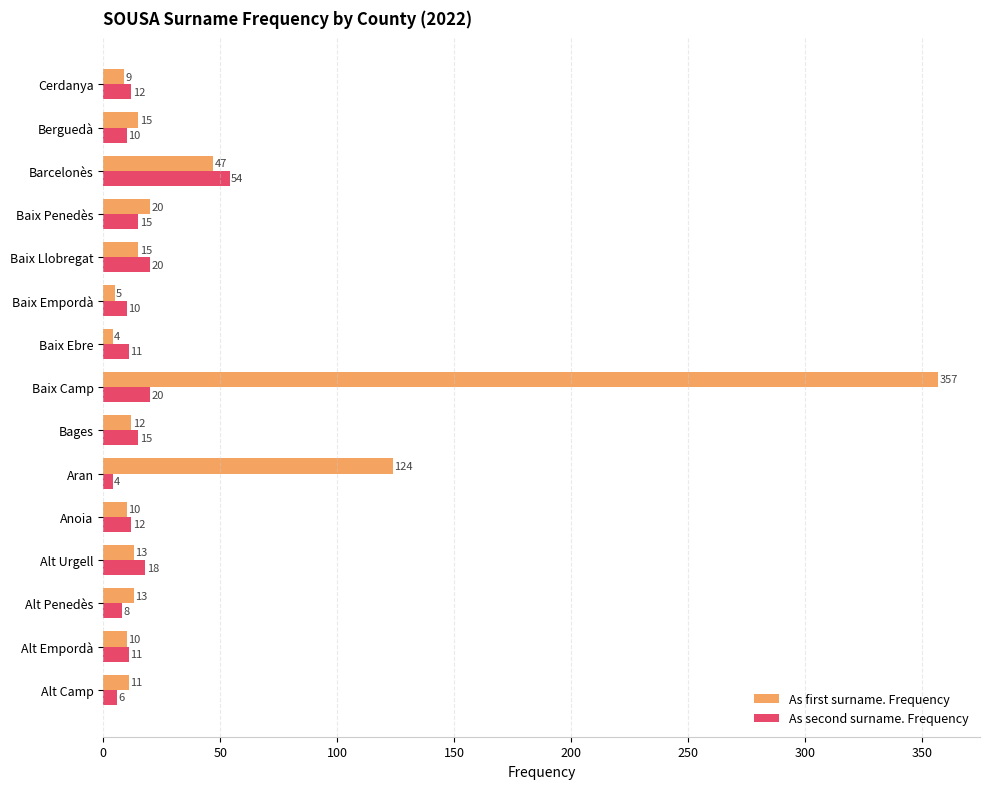

At which label is As first surname. Frequency closest to 180?

Aran